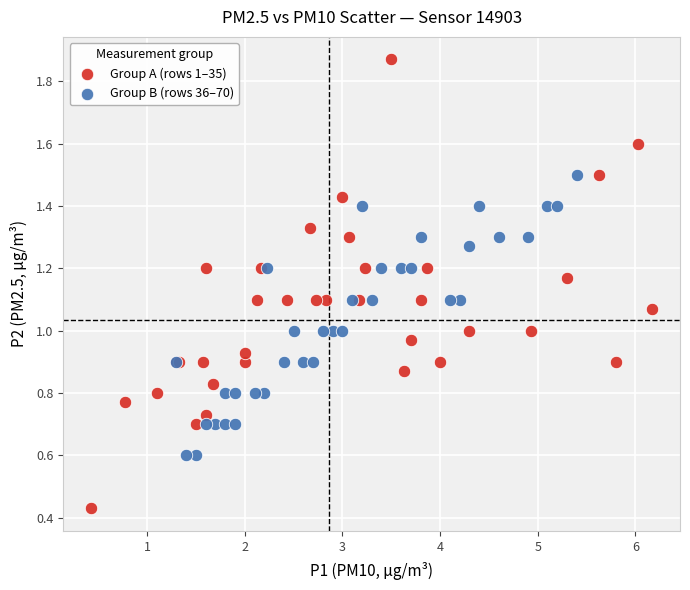

Which series has the largest Y range (max minus min)?

Group A (rows 1–35)